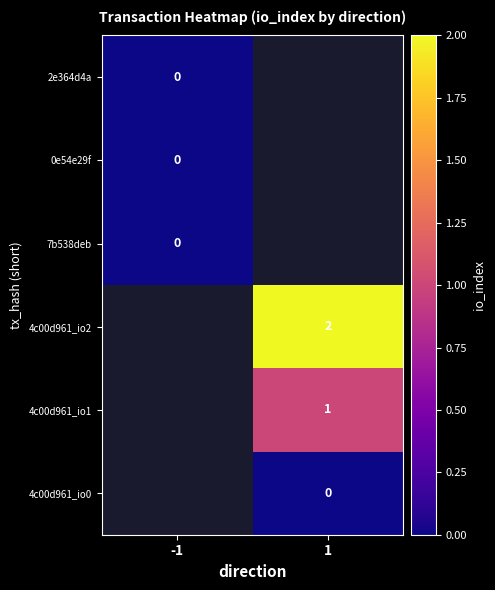

The value of 0e54e29f at -1 is 0.0. True or false?

True